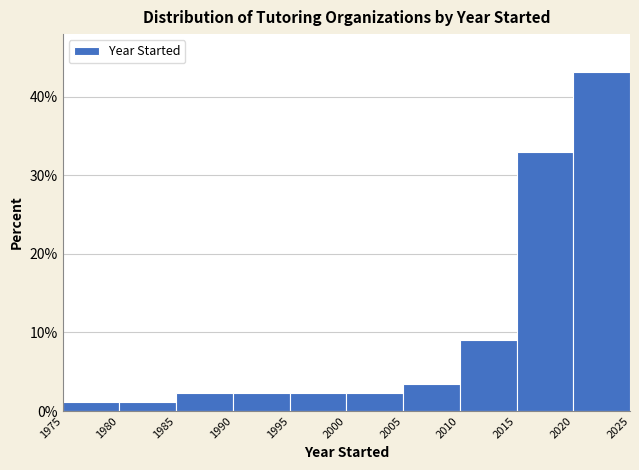

Over which range of the x-axis is the bar tallest?

2020 to 2025